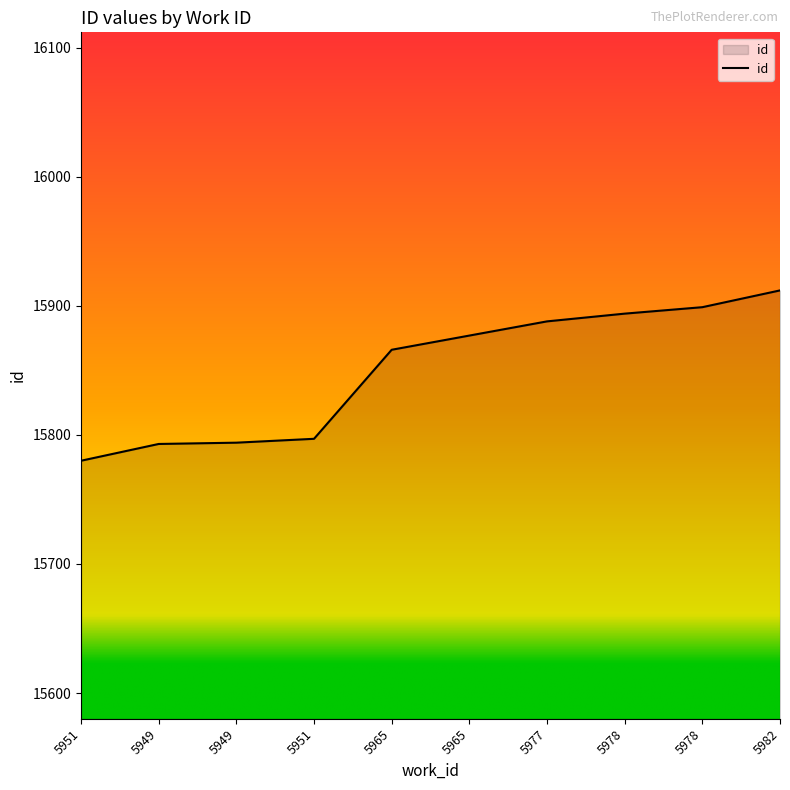

Reading right to left, list all the values displayed in this chart.

15912	15899	15894	15888	15877	15866	15797	15794	15793	15780